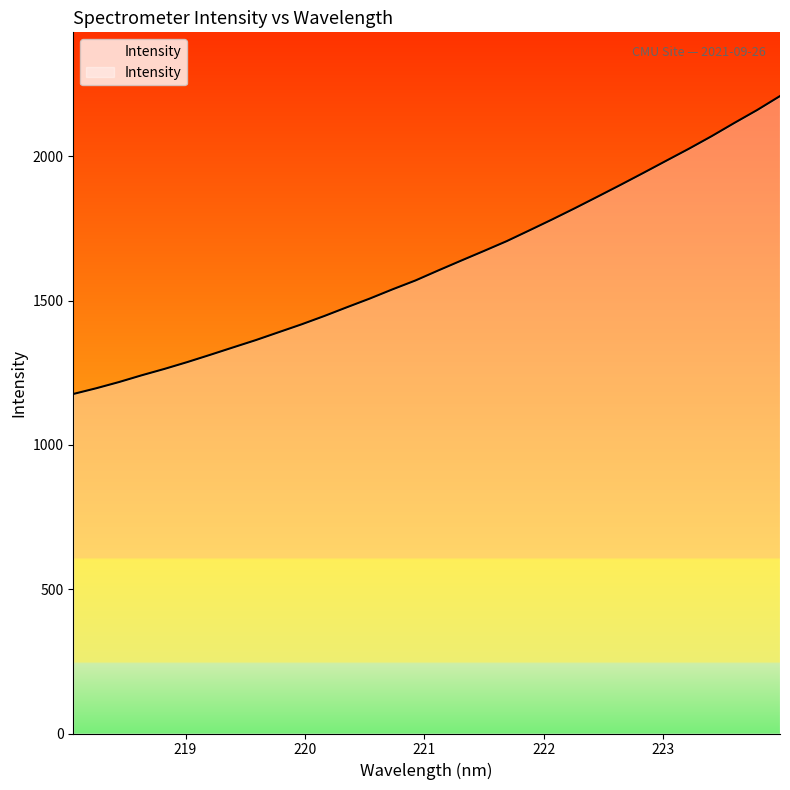

What is the smallest value displayed?

1176.8